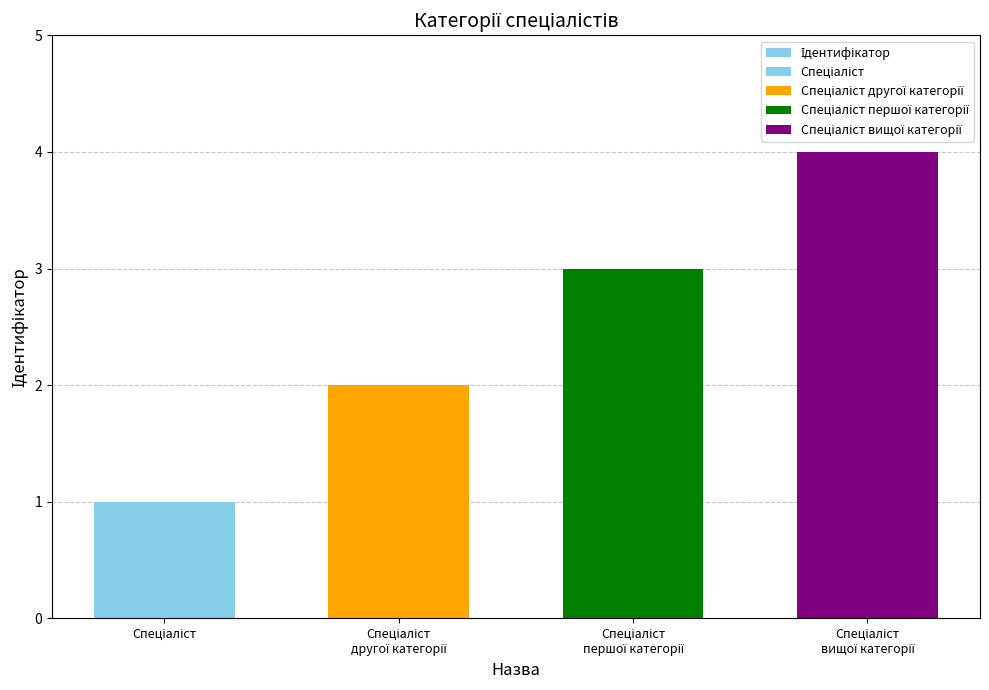

How many bars are there in total?

4